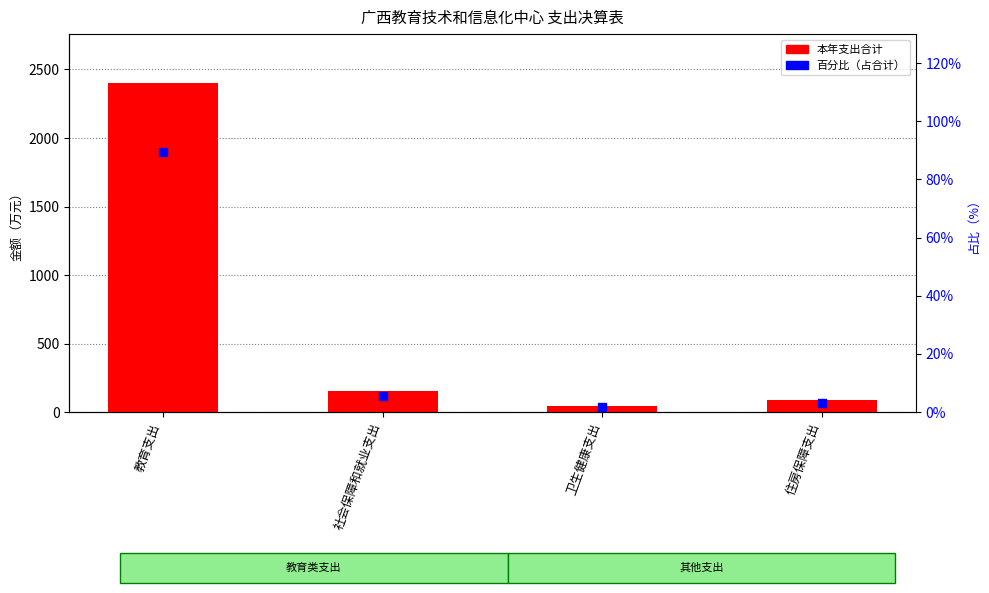

What is the total value across all series at 住房保障支出?

88.4